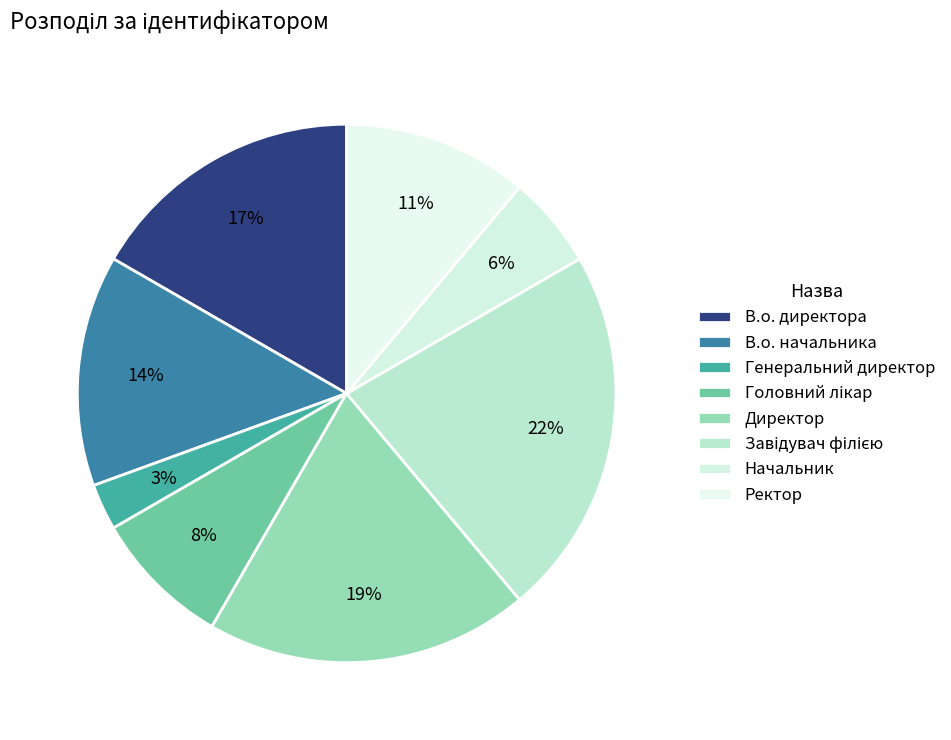

To the nearest percent, what percentage of the pie is Головний лікар?

8%